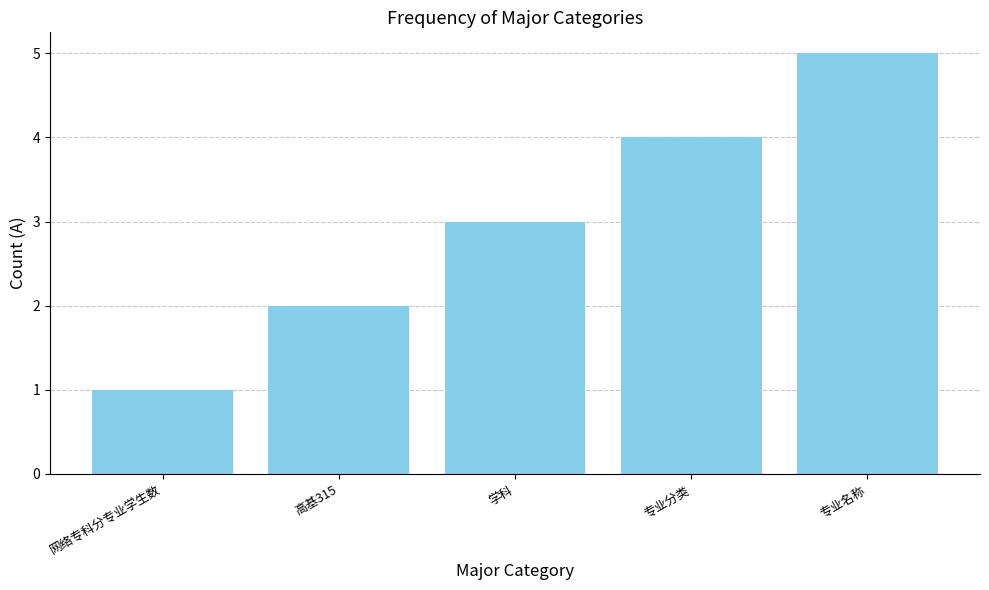

Count the number of data series in this chart.

1